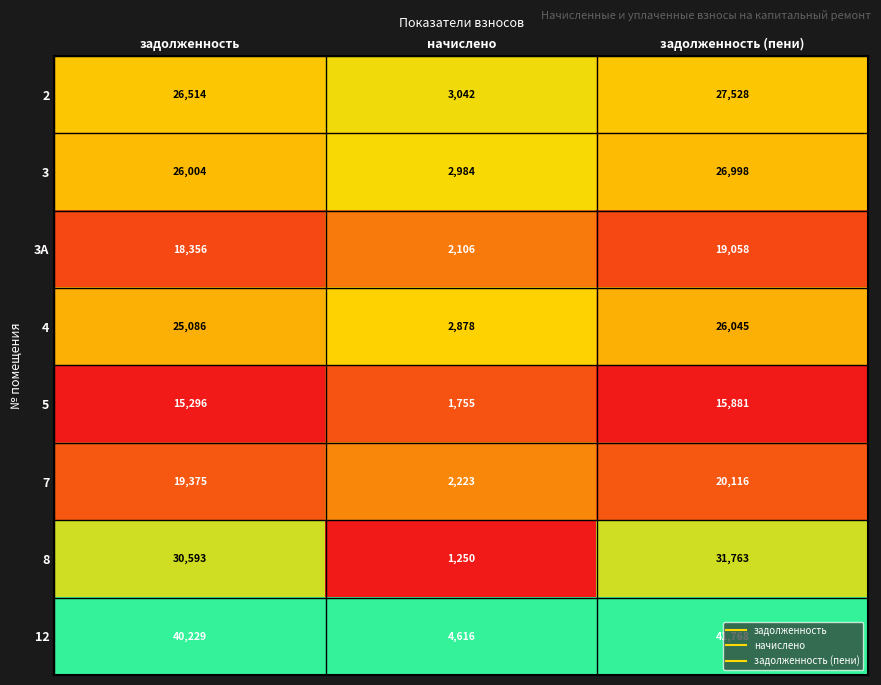

Read the 12 value at начислено, to the nearest 50.

4600